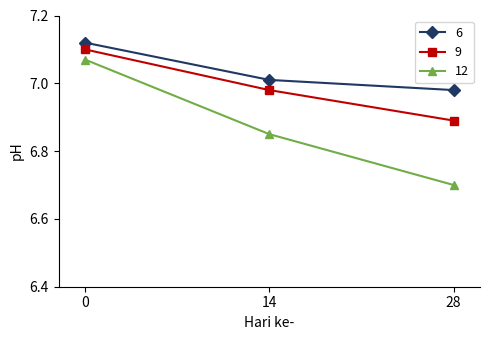

Does the chart have visible grid lines?

No